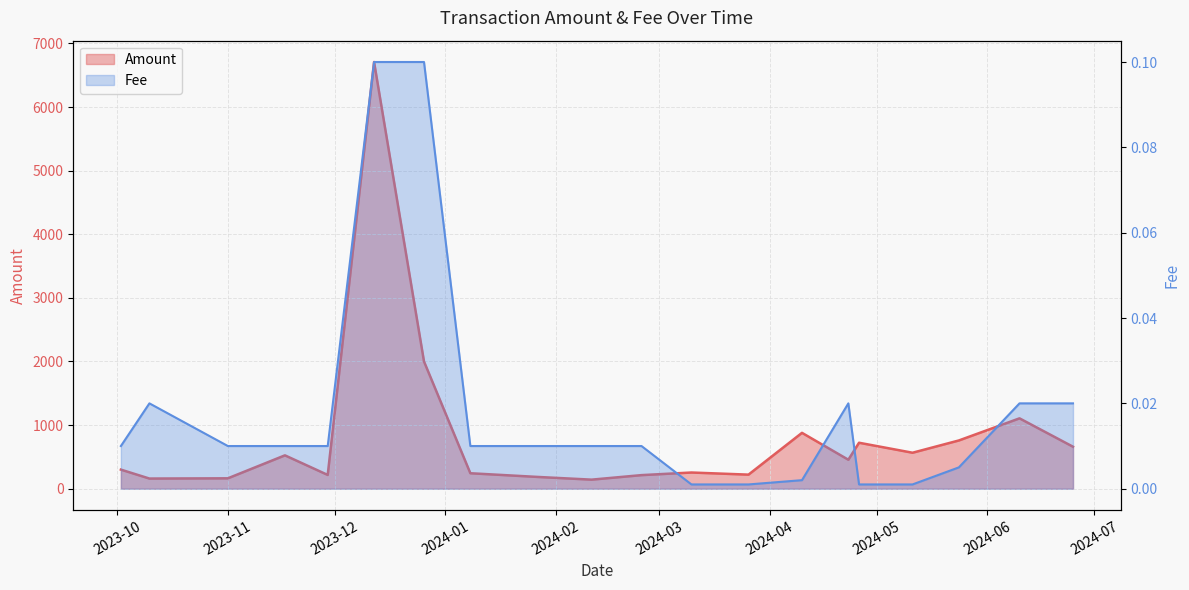

At how many categories does at least one series exceed 6558?

1